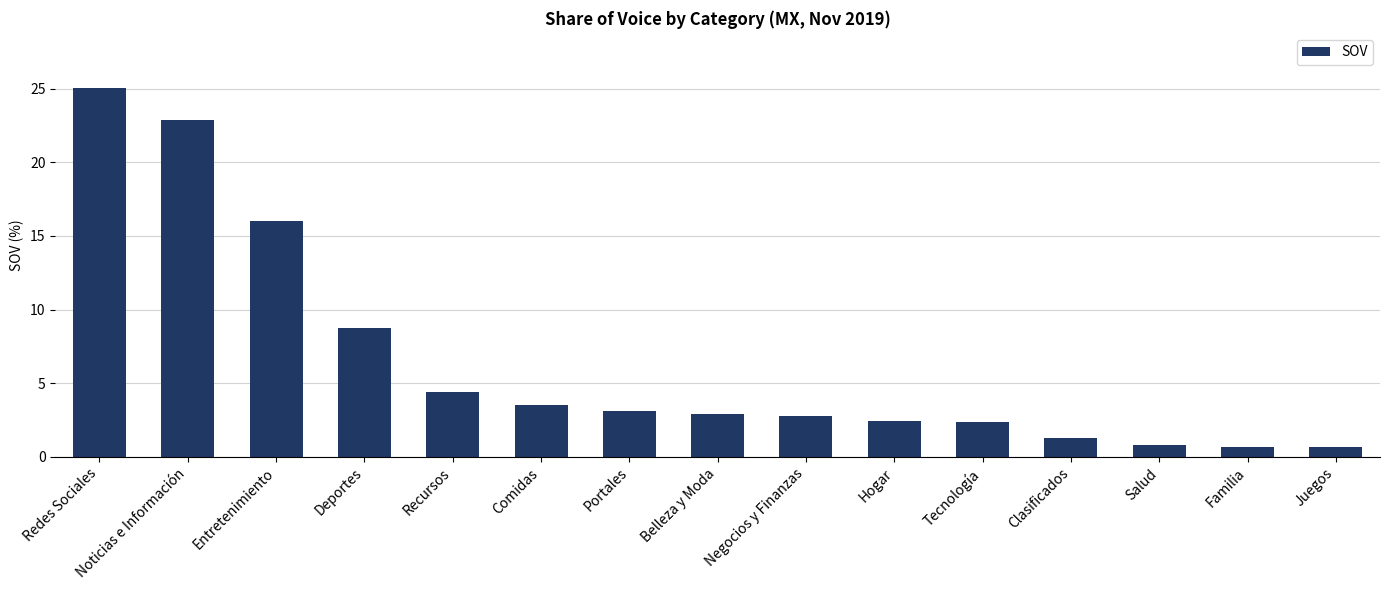

Reading right to left, extract all data points from this chart.

Juegos=0.7	Familia=0.7	Salud=0.8	Clasificados=1.3	Tecnología=2.4	Hogar=2.4	Negocios y Finanzas=2.8	Belleza y Moda=2.9	Portales=3.1	Comidas=3.5	Recursos=4.4	Deportes=8.7	Entretenimiento=16.1	Noticias e Información=22.9	Redes Sociales=25.0